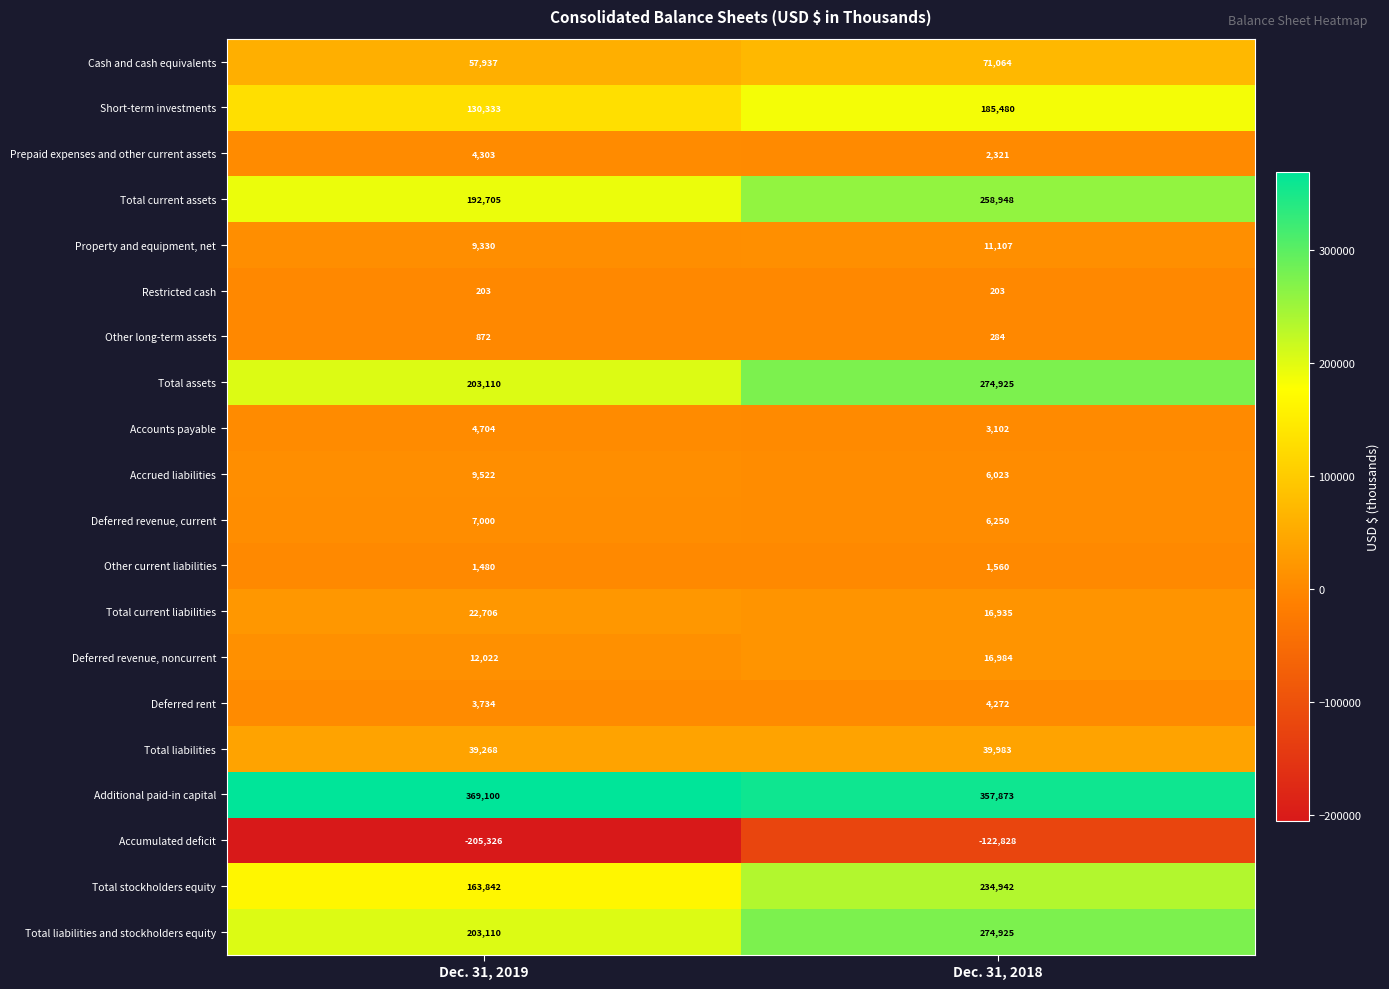

What is the sum of all Deferred revenue, current values?

13250